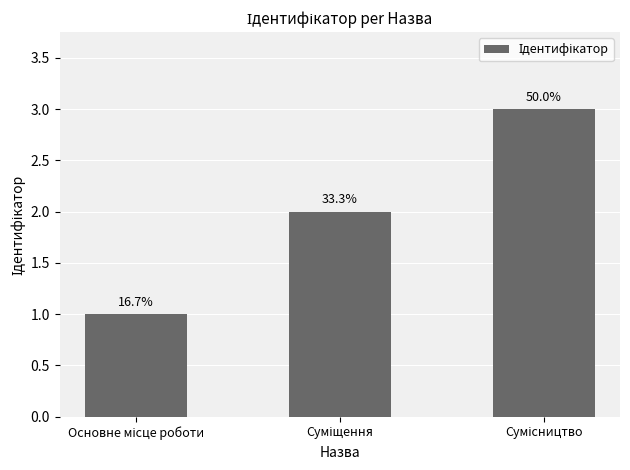

Approximately how many times larger is the value at Суміщення compared to Основне місце роботи?

2.0